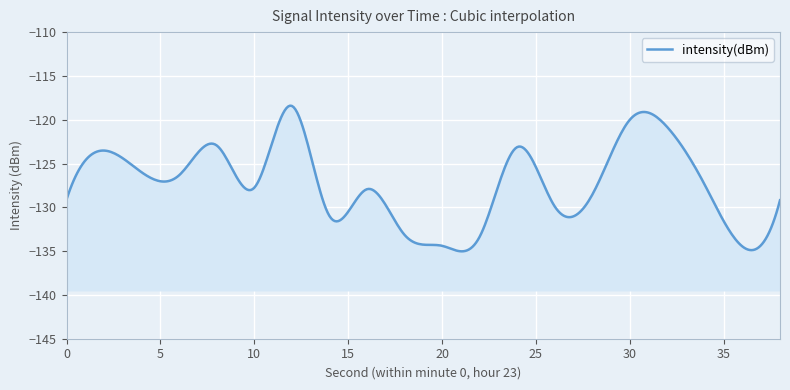

How many categories are shown in the chart?

20